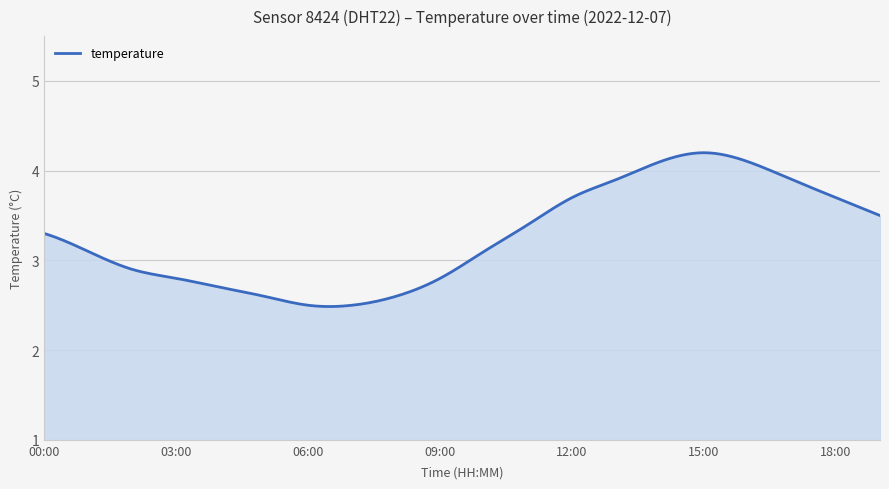

What is the difference between the maximum and minimum values?

1.7